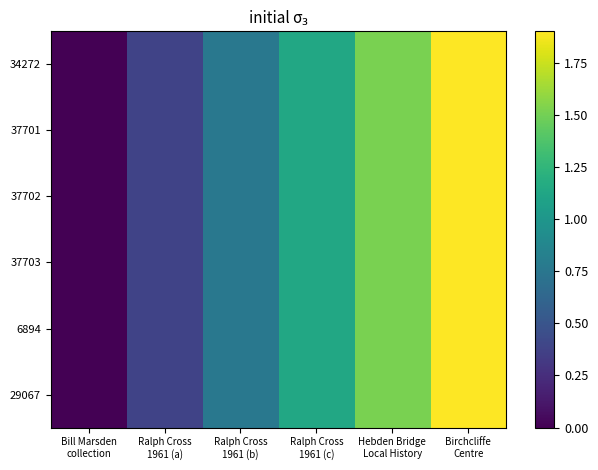

Reading left to right, list all the values displayed in this chart.

34272: Bill Marsden
collection=0.0	Ralph Cross
1961 (a)=0.4	Ralph Cross
1961 (b)=0.8	Ralph Cross
1961 (c)=1.1	Hebden Bridge
Local History=1.5	Birchcliffe
Centre=1.9
37701: Bill Marsden
collection=0.0	Ralph Cross
1961 (a)=0.4	Ralph Cross
1961 (b)=0.8	Ralph Cross
1961 (c)=1.1	Hebden Bridge
Local History=1.5	Birchcliffe
Centre=1.9
37702: Bill Marsden
collection=0.0	Ralph Cross
1961 (a)=0.4	Ralph Cross
1961 (b)=0.8	Ralph Cross
1961 (c)=1.1	Hebden Bridge
Local History=1.5	Birchcliffe
Centre=1.9
37703: Bill Marsden
collection=0.0	Ralph Cross
1961 (a)=0.4	Ralph Cross
1961 (b)=0.8	Ralph Cross
1961 (c)=1.1	Hebden Bridge
Local History=1.5	Birchcliffe
Centre=1.9
6894: Bill Marsden
collection=0.0	Ralph Cross
1961 (a)=0.4	Ralph Cross
1961 (b)=0.8	Ralph Cross
1961 (c)=1.1	Hebden Bridge
Local History=1.5	Birchcliffe
Centre=1.9
29067: Bill Marsden
collection=0.0	Ralph Cross
1961 (a)=0.4	Ralph Cross
1961 (b)=0.8	Ralph Cross
1961 (c)=1.1	Hebden Bridge
Local History=1.5	Birchcliffe
Centre=1.9